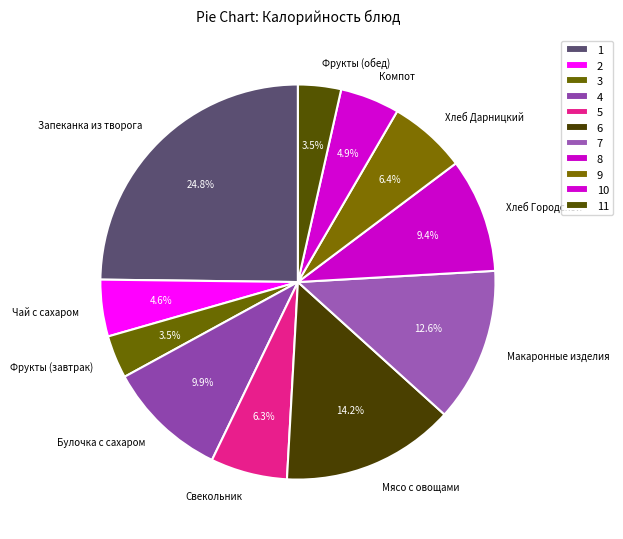

To the nearest percent, what portion does Запеканка из творога represent?

25%